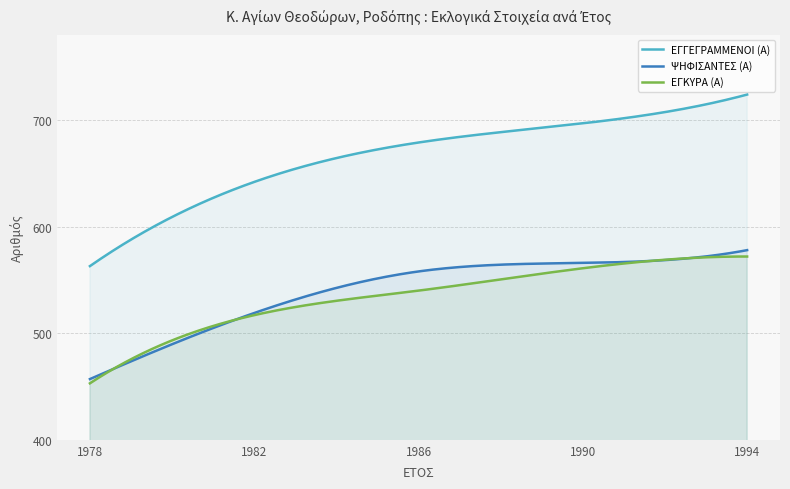

Which series has the largest total across all categories?

ΕΓΓΕΓΡΑΜΜΕΝΟΙ (Α)